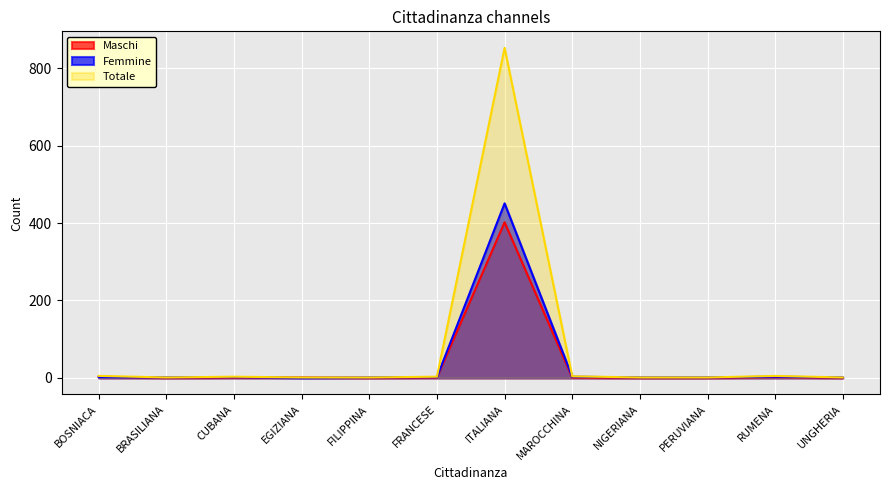

What is the value of the Femmine point at the 1st from the left?

2